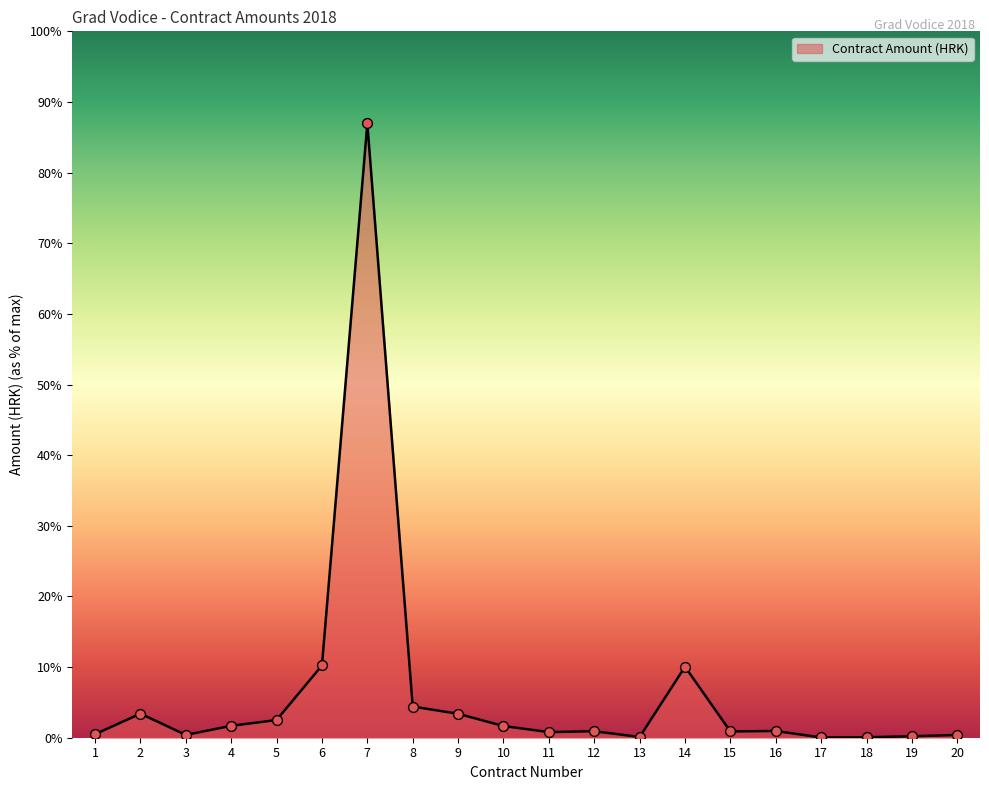

Does the chart have visible grid lines?

No